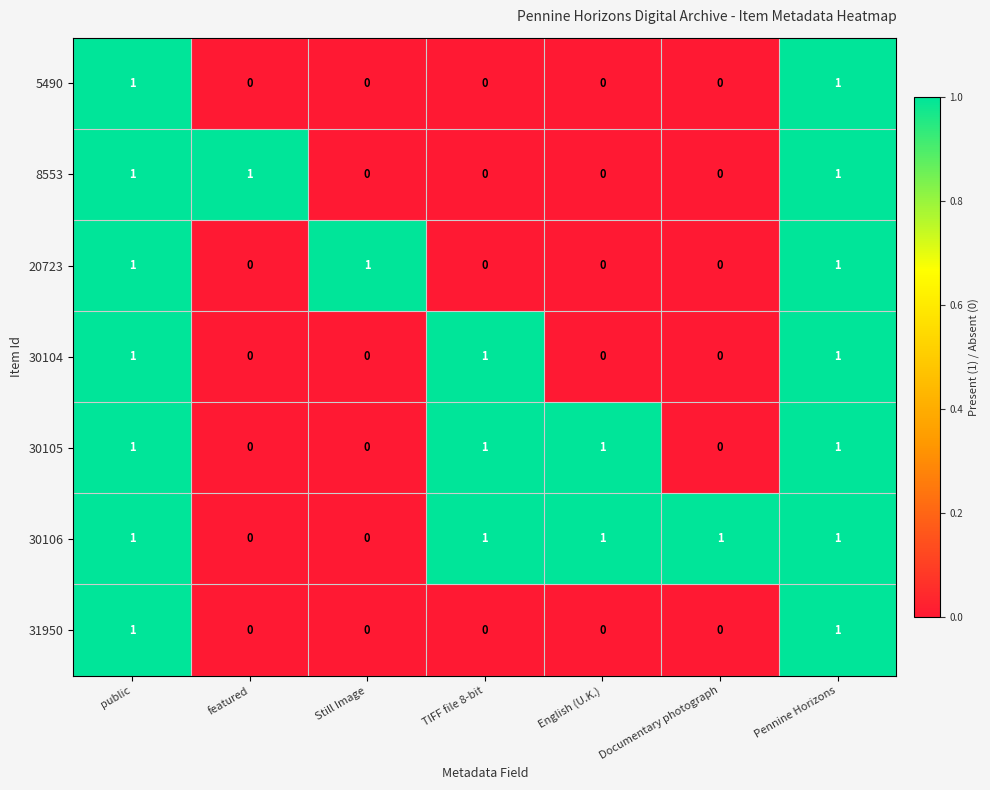

What is the total value across all series at English (U.K.)?

2